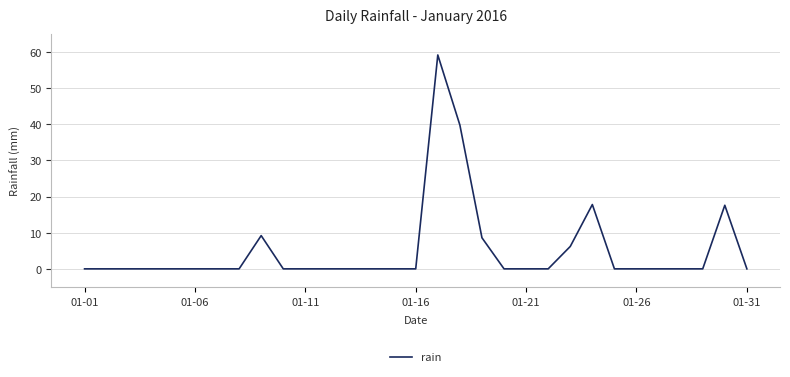

What is the maximum value shown in the chart?

59.2